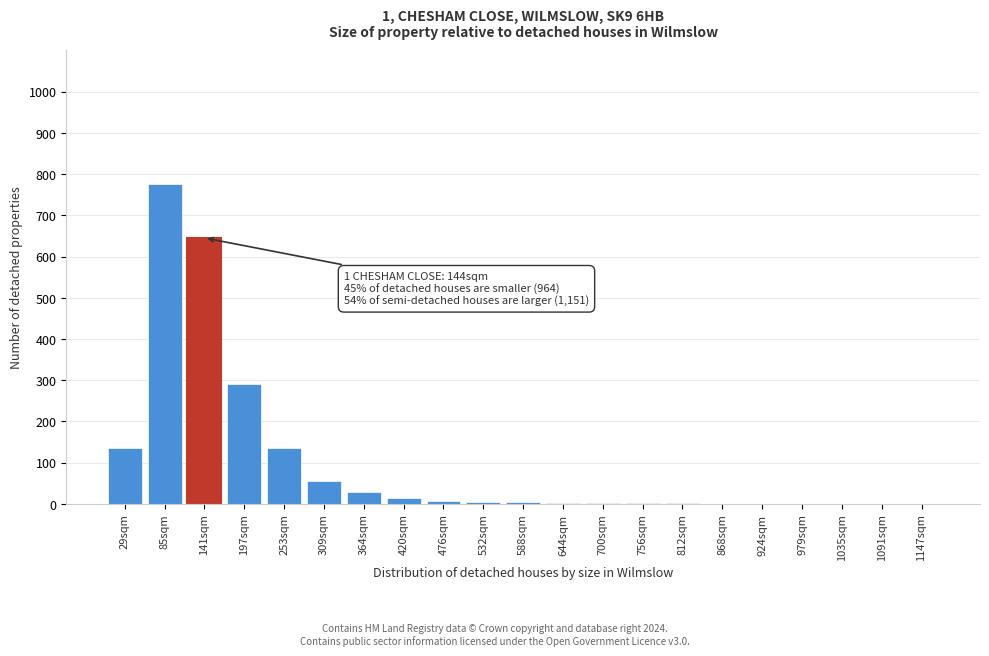

What is the ratio of the value at 29sqm to the value at 197sqm?

0.5